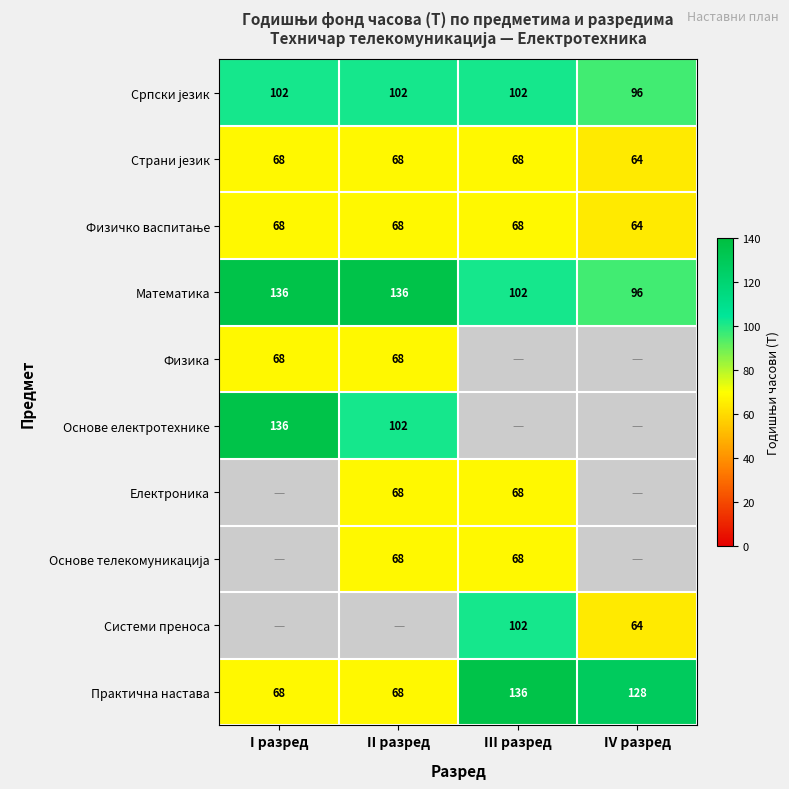

The Практична настава series shows 68 at II разред. True or false?

True